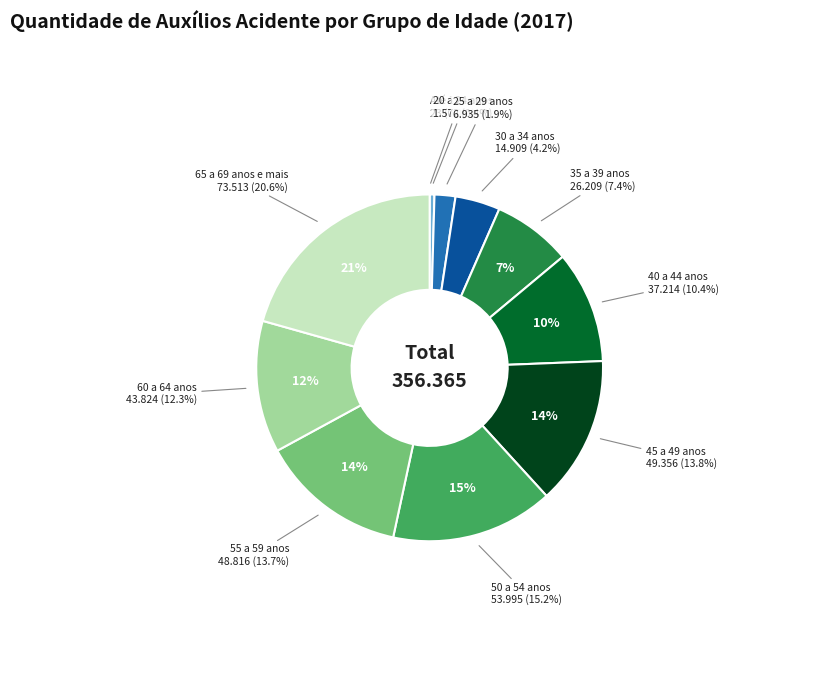

Which category has the smallest portion of the pie?

Até 19 anos